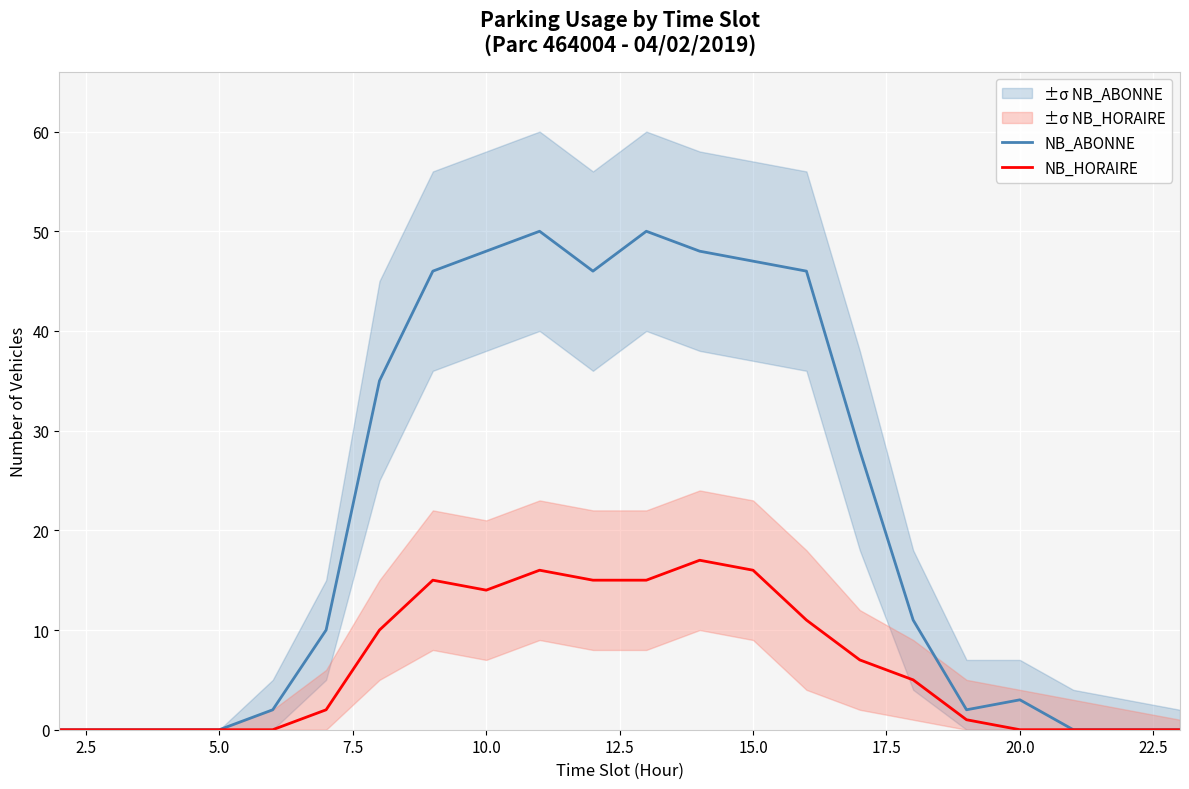

How many values in NB_HORAIRE are above zero?

13